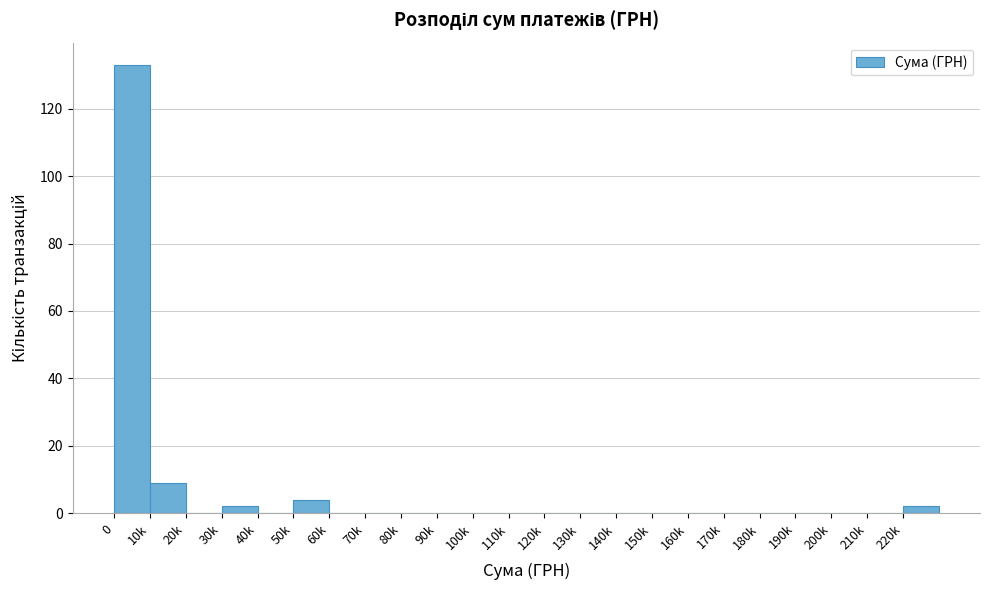

Reading right to left, transcribe all the data shown in this chart.

220k=2	210k=0	200k=0	190k=0	180k=0	170k=0	160k=0	150k=0	140k=0	130k=0	120k=0	110k=0	100k=0	90k=0	80k=0	70k=0	60k=0	50k=4	40k=0	30k=2	20k=0	10k=9	0=133